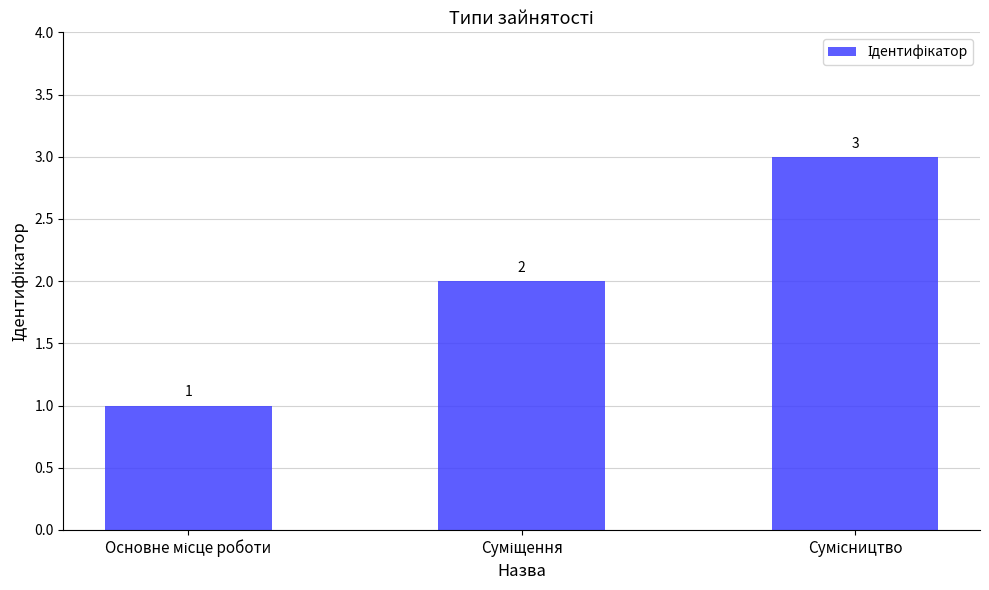

Count the values in the range 1 to 3.

3